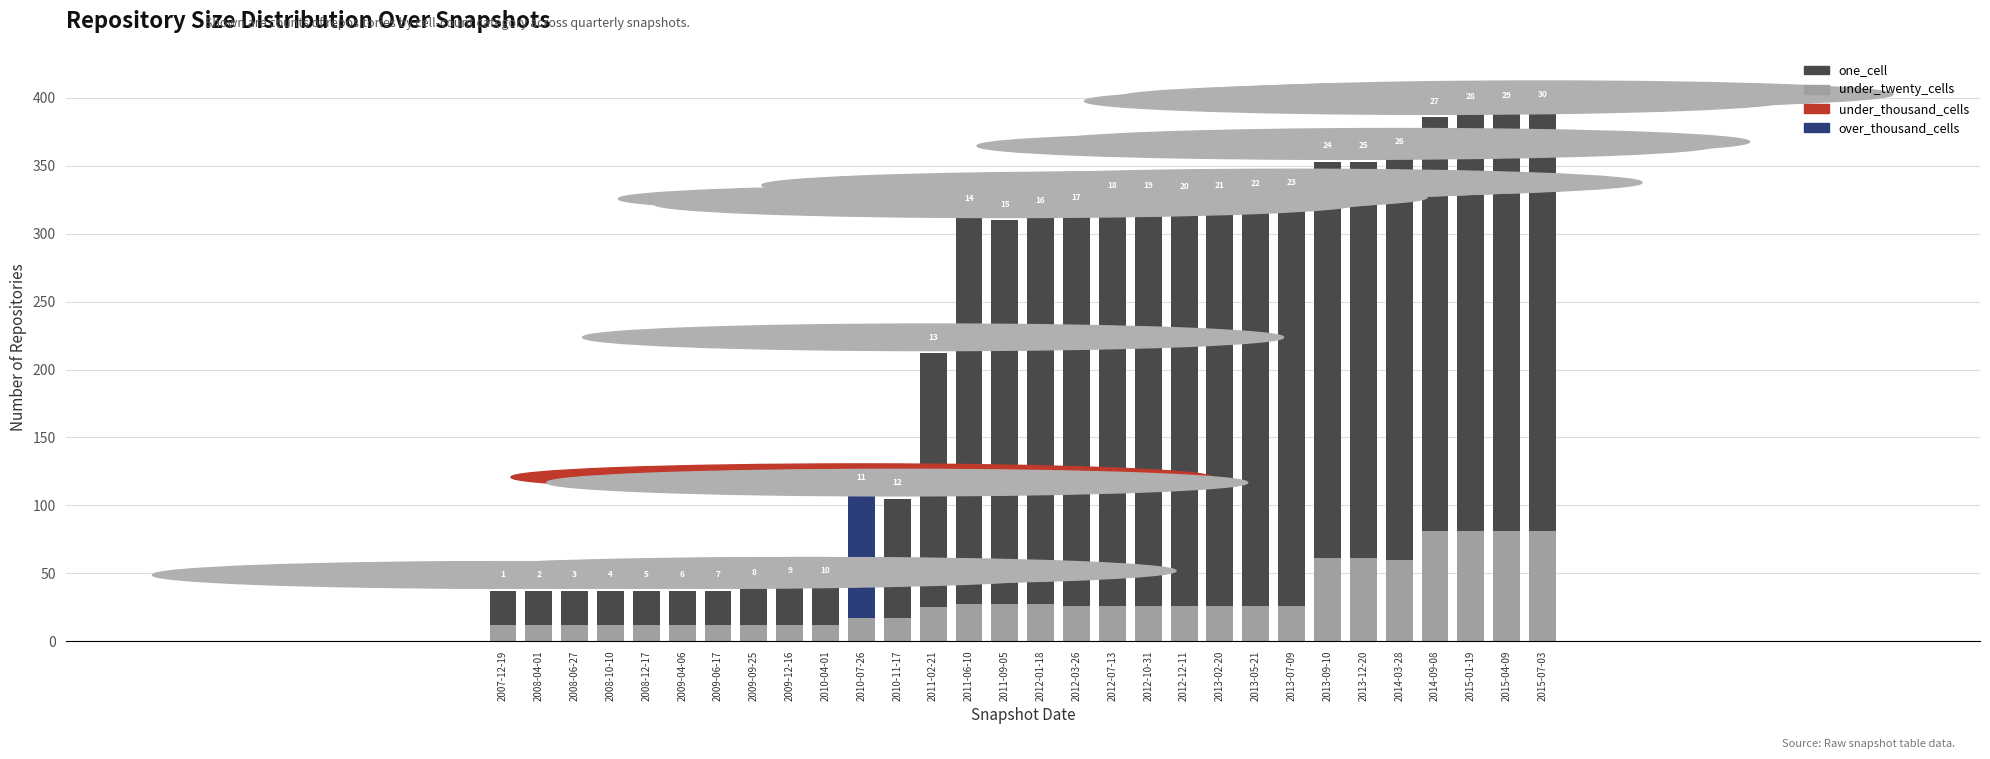

At how many categories does at least one series exceed 204?

18